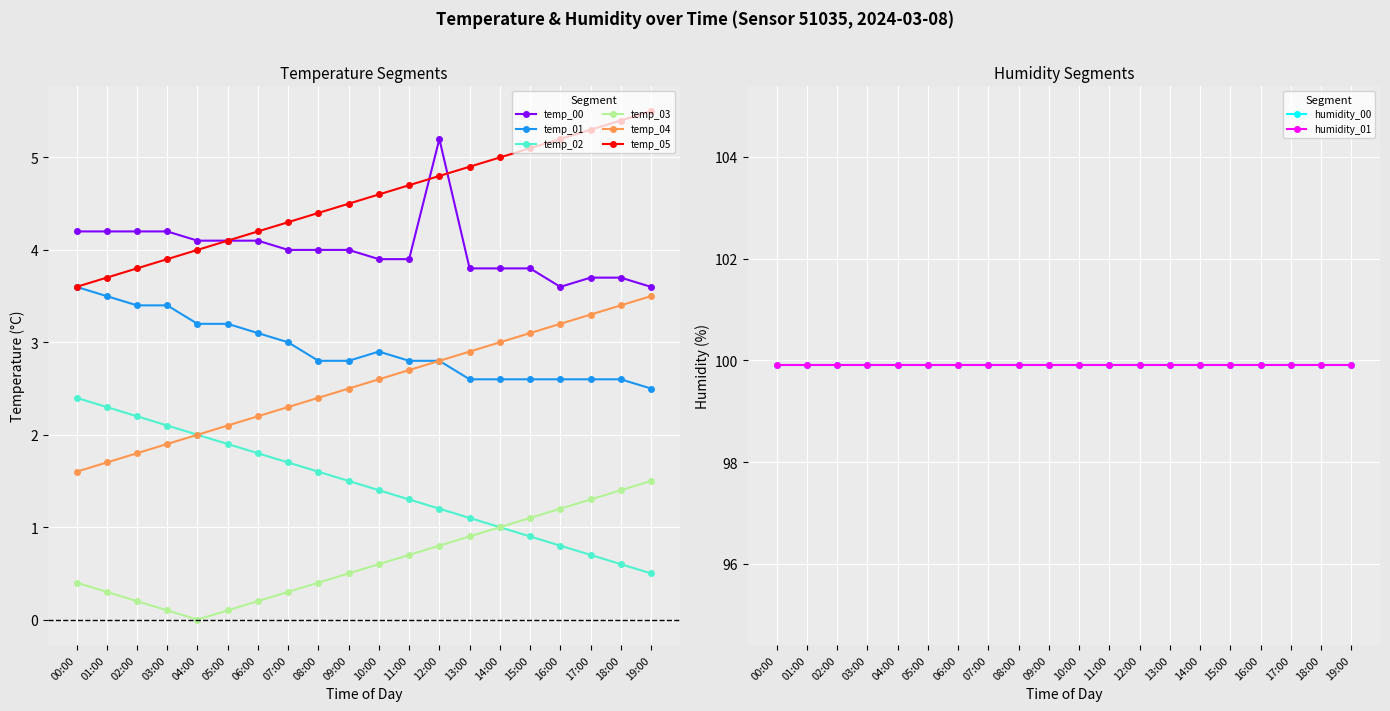

In temperature_01, how many points are higher than both neighbors (excluding endpoints)?

1